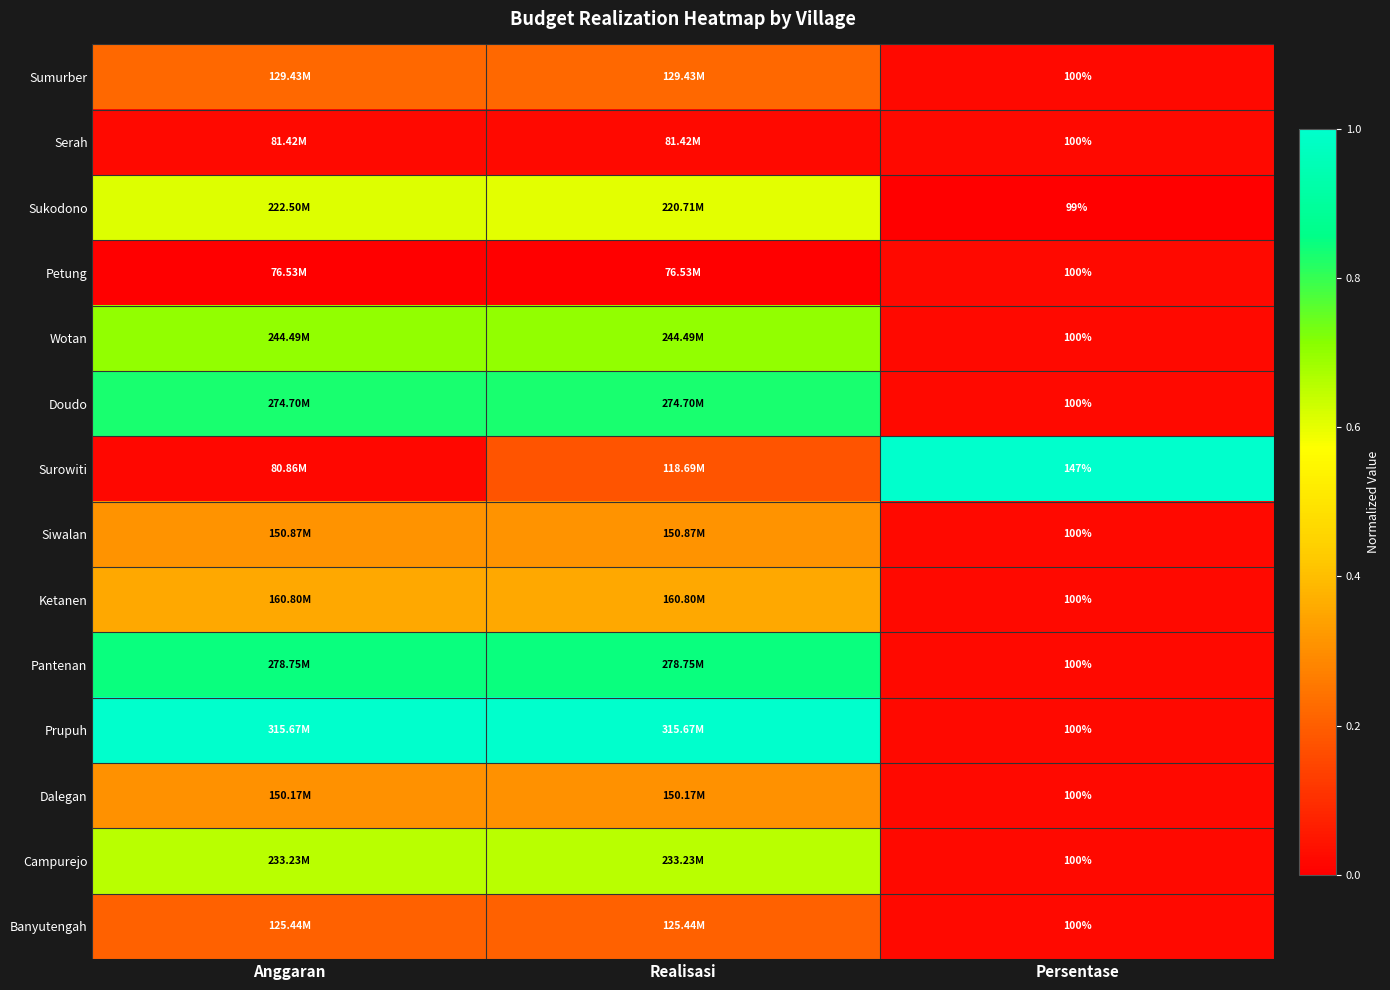

Which series has the widest spread of values?

Surowiti